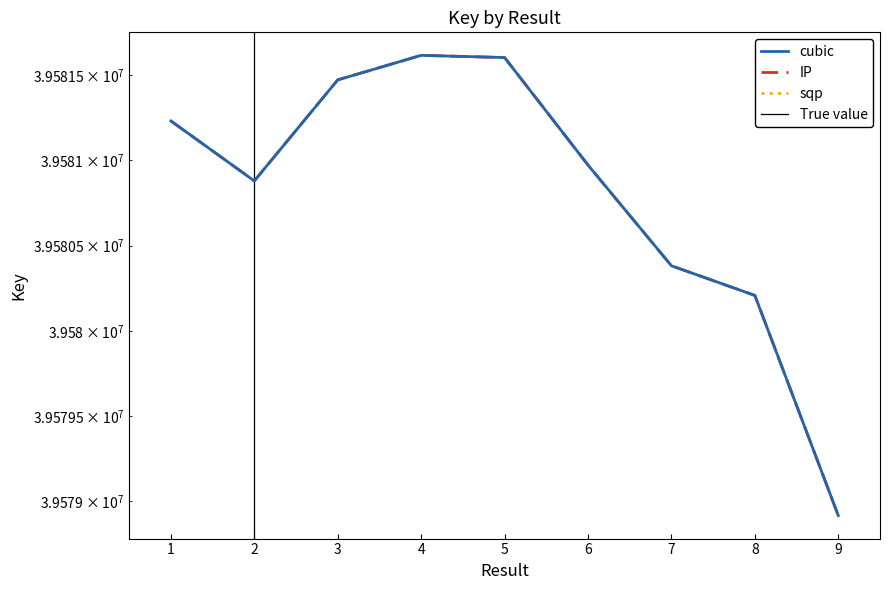

At which category does the data reach its first local valley?

2